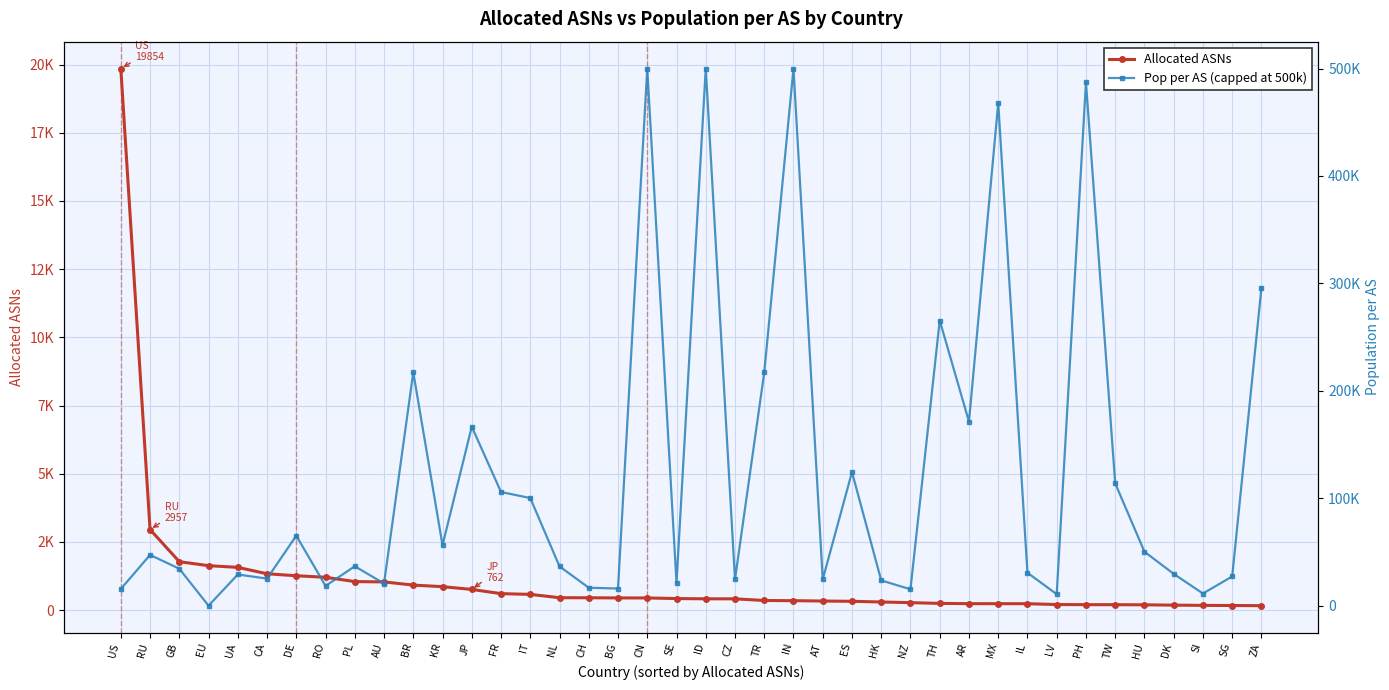

True or false: Pop per AS (capped at 500k) has more than 2 interior local peaks.

True